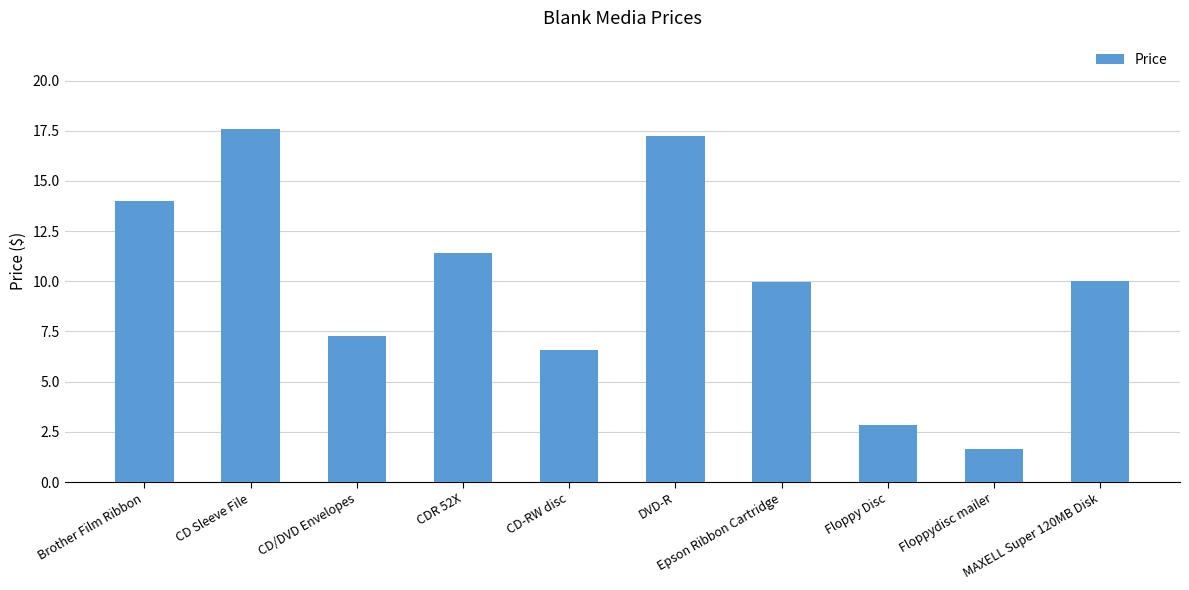

The chart shows a value of 4.1 at CD-RW disc. True or false?

False